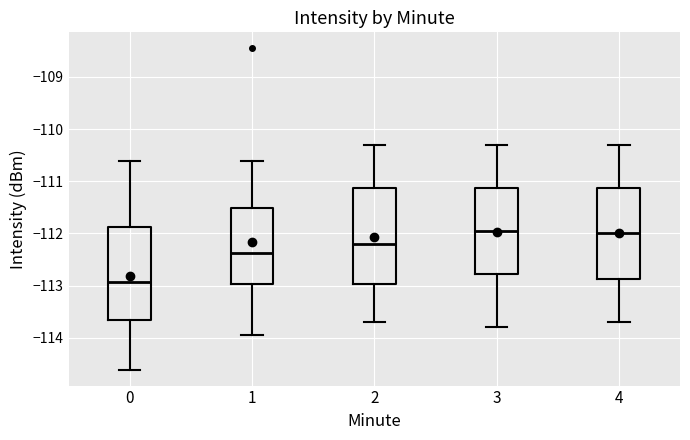

Where is the upper edge of the box at x = 4 on the y-axis? The values are not printed on the chart, so give them approximately, as read against the axis.

-111.1